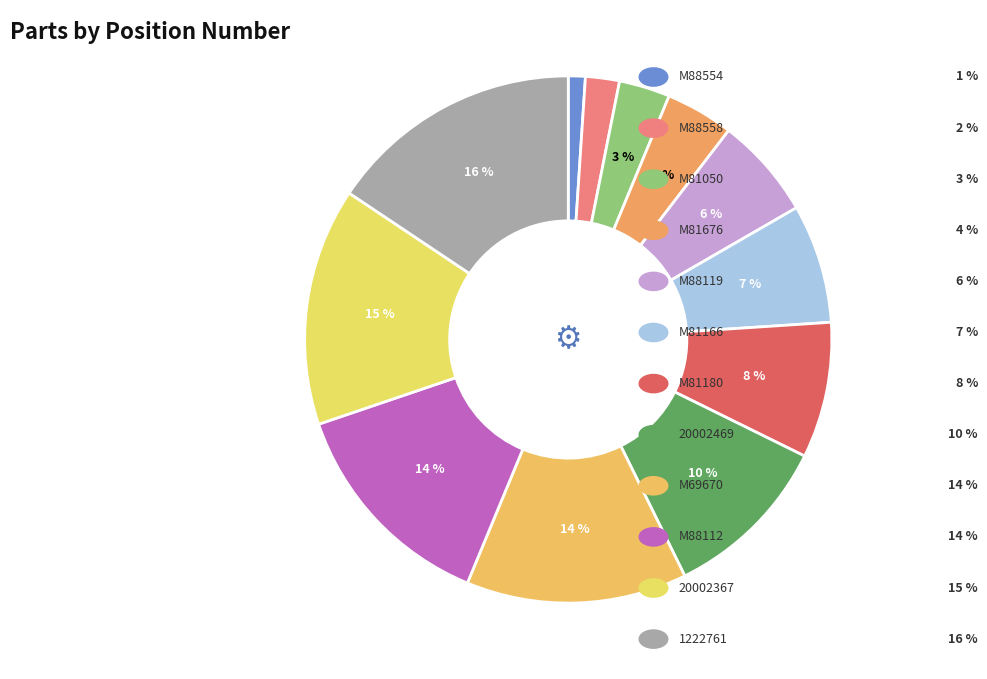

Which category has the biggest portion of the pie?

1222761